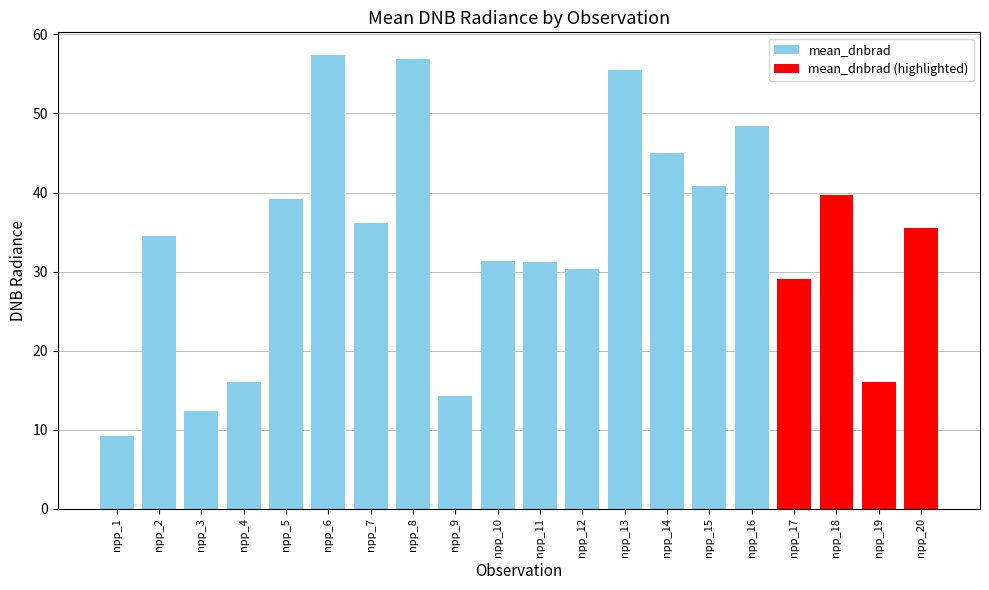

What is the smallest value displayed?

9.2